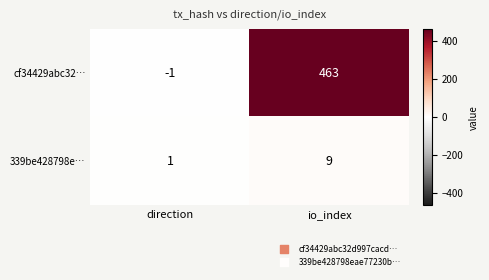

What is the difference between the highest and lowest values at io_index?

454